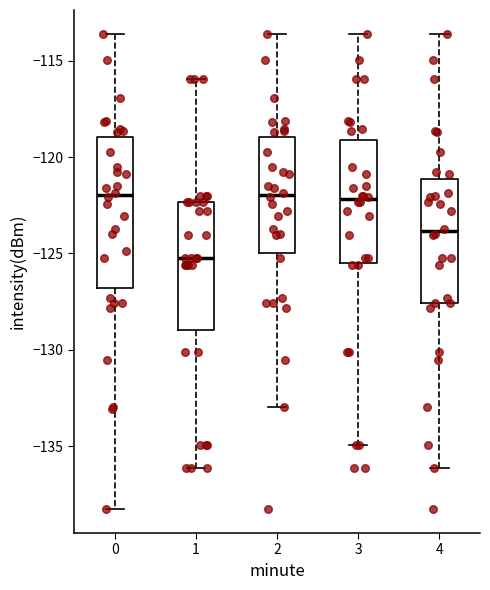

Reading left to right, read every box against the y-axis: the position of its median line, the range the box covers, and the ends of its whiskers. The values are not printed on the chart, so give them approximately, as read against the axis.

0: median -122.0, box -127.0 to -119.0, whiskers -138.5 to -113.5
1: median -125.0, box -129.0 to -122.5, whiskers -136.0 to -116.0
2: median -122.0, box -125.0 to -119.0, whiskers -133.0 to -113.5
3: median -122.0, box -125.5 to -119.0, whiskers -135.0 to -113.5
4: median -124.0, box -127.5 to -121.0, whiskers -136.0 to -113.5